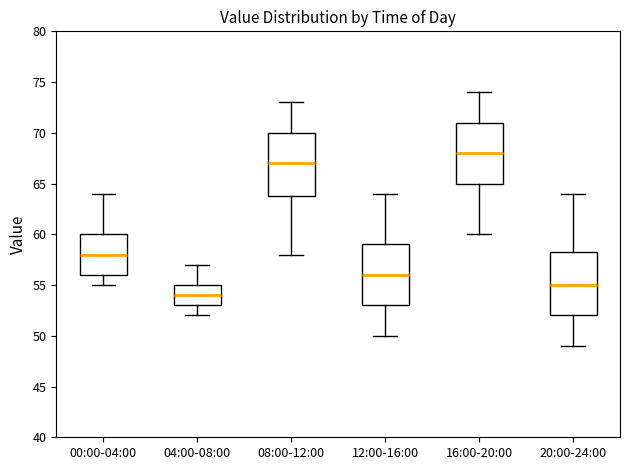

Reading left to right, transcribe this box plot: for each box, give where its median line is, the range the box spans, and where its two whiskers end, as read against the y-axis. The values are not printed on the chart, so give them approximately, as read against the axis.

00:00-04:00: median 58.0, box 56.0 to 60.0, whiskers 55.0 to 64.0
04:00-08:00: median 54.0, box 53.0 to 55.0, whiskers 52.0 to 57.0
08:00-12:00: median 67.0, box 64.0 to 70.0, whiskers 58.0 to 73.0
12:00-16:00: median 56.0, box 53.0 to 59.0, whiskers 50.0 to 64.0
16:00-20:00: median 68.0, box 65.0 to 71.0, whiskers 60.0 to 74.0
20:00-24:00: median 55.0, box 52.0 to 58.5, whiskers 49.0 to 64.0